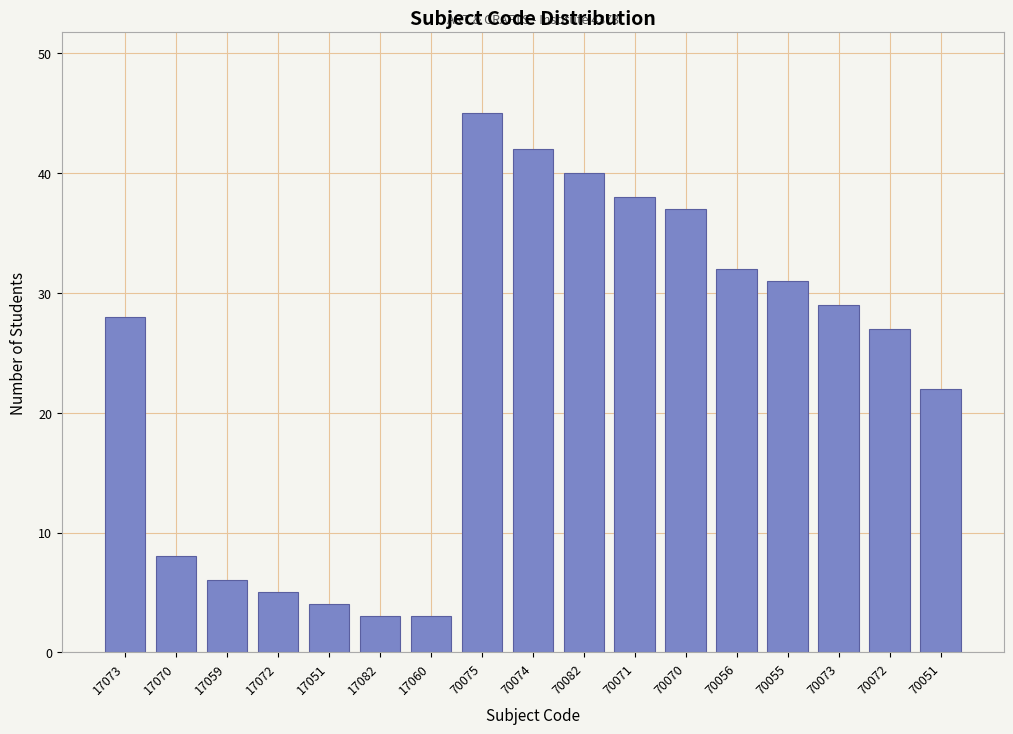

Reading left to right, what are all the values shown in this chart?

17073=28	17070=8	17059=6	17072=5	17051=4	17082=3	17060=3	70075=45	70074=42	70082=40	70071=38	70070=37	70056=32	70055=31	70073=29	70072=27	70051=22